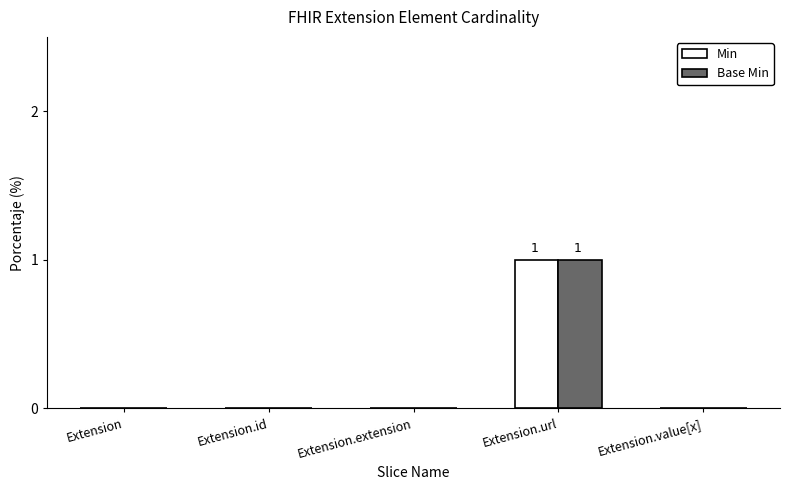

At which category is the sum across all series the highest?

Extension.url